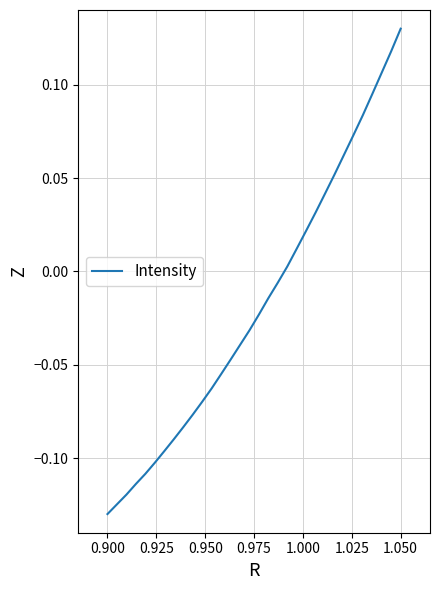

What is the difference between the maximum and minimum values?

0.3